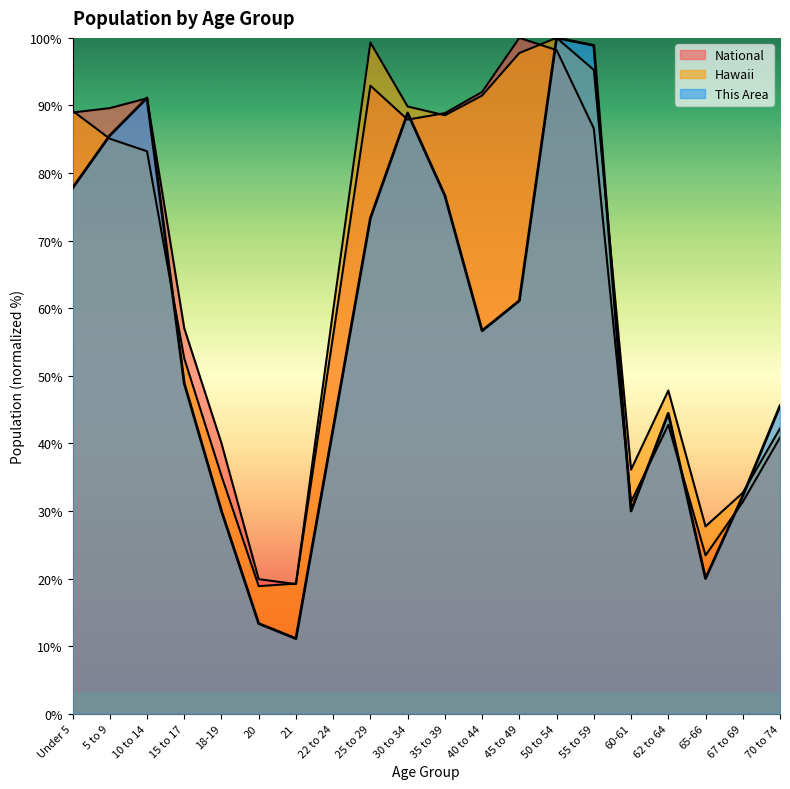

Between which two adjacent categories do This Area and Hawaii first intersect?

Under 5 and 5 to 9